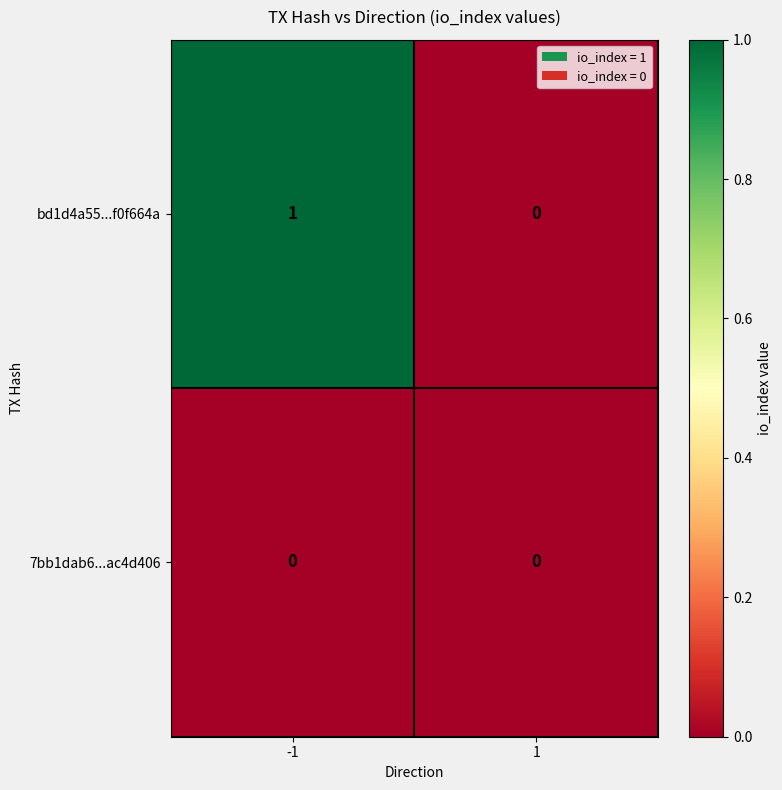

What is the greatest value displayed?

1